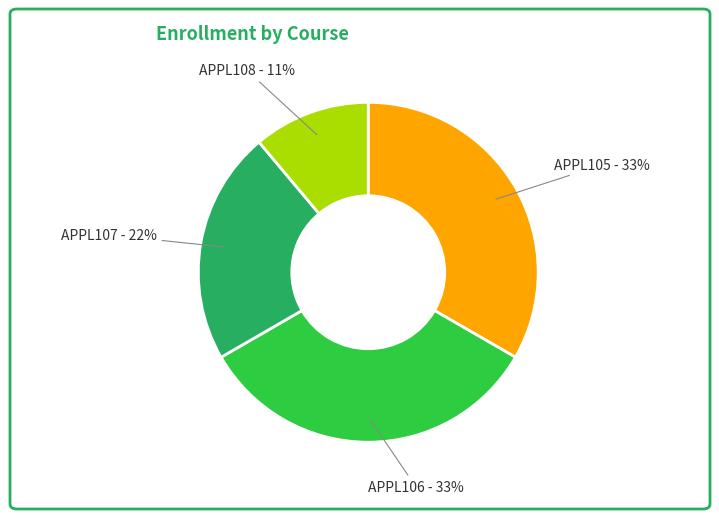

Does APPL107 represent more than half of the total?

No